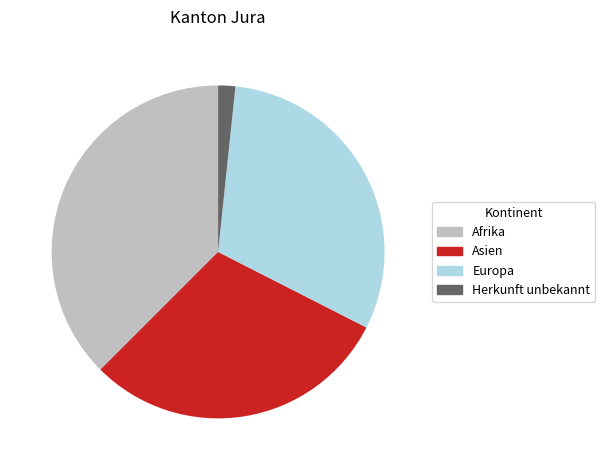

What is the smallest slice in the pie chart?

Herkunft unbekannt